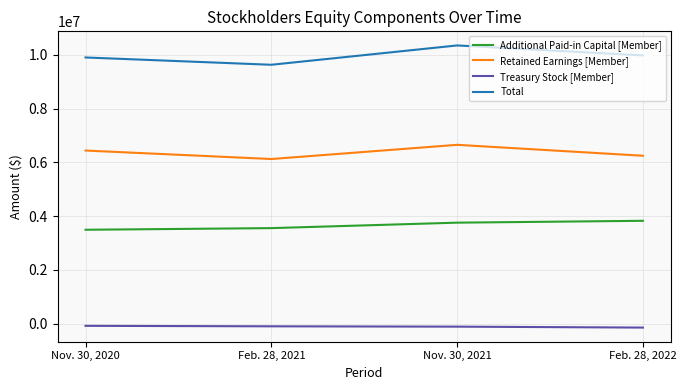

Which series has the largest total across all categories?

Total